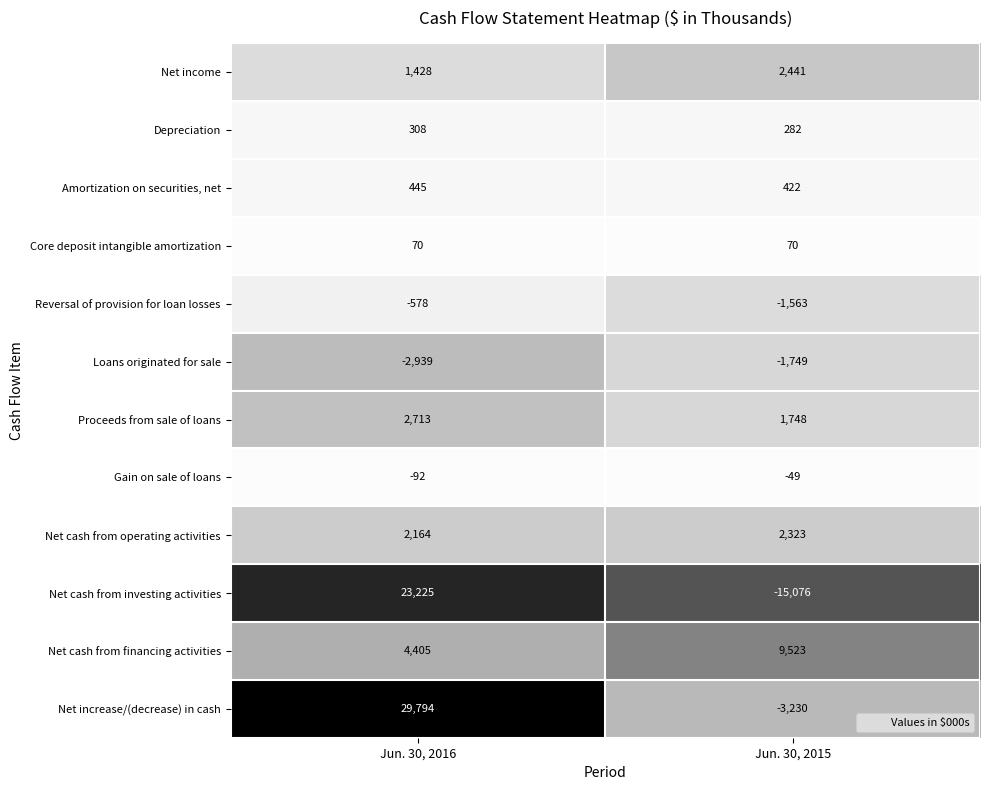

Which series changed the most between Jun. 30, 2016 and Jun. 30, 2015?

Net cash from investing activities